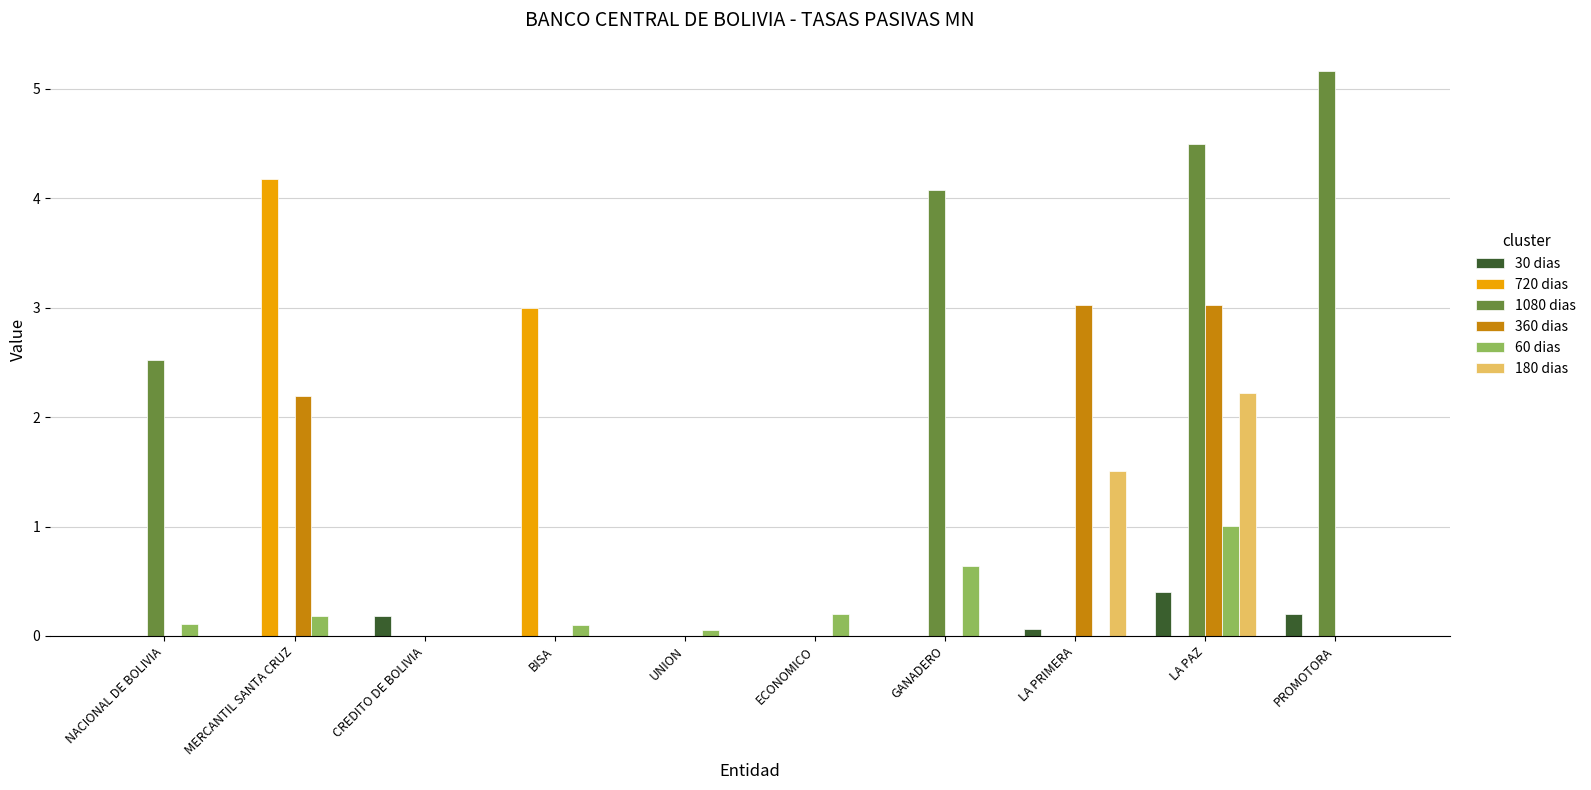

Count the 30 dias values in the range 0 to 1.

10